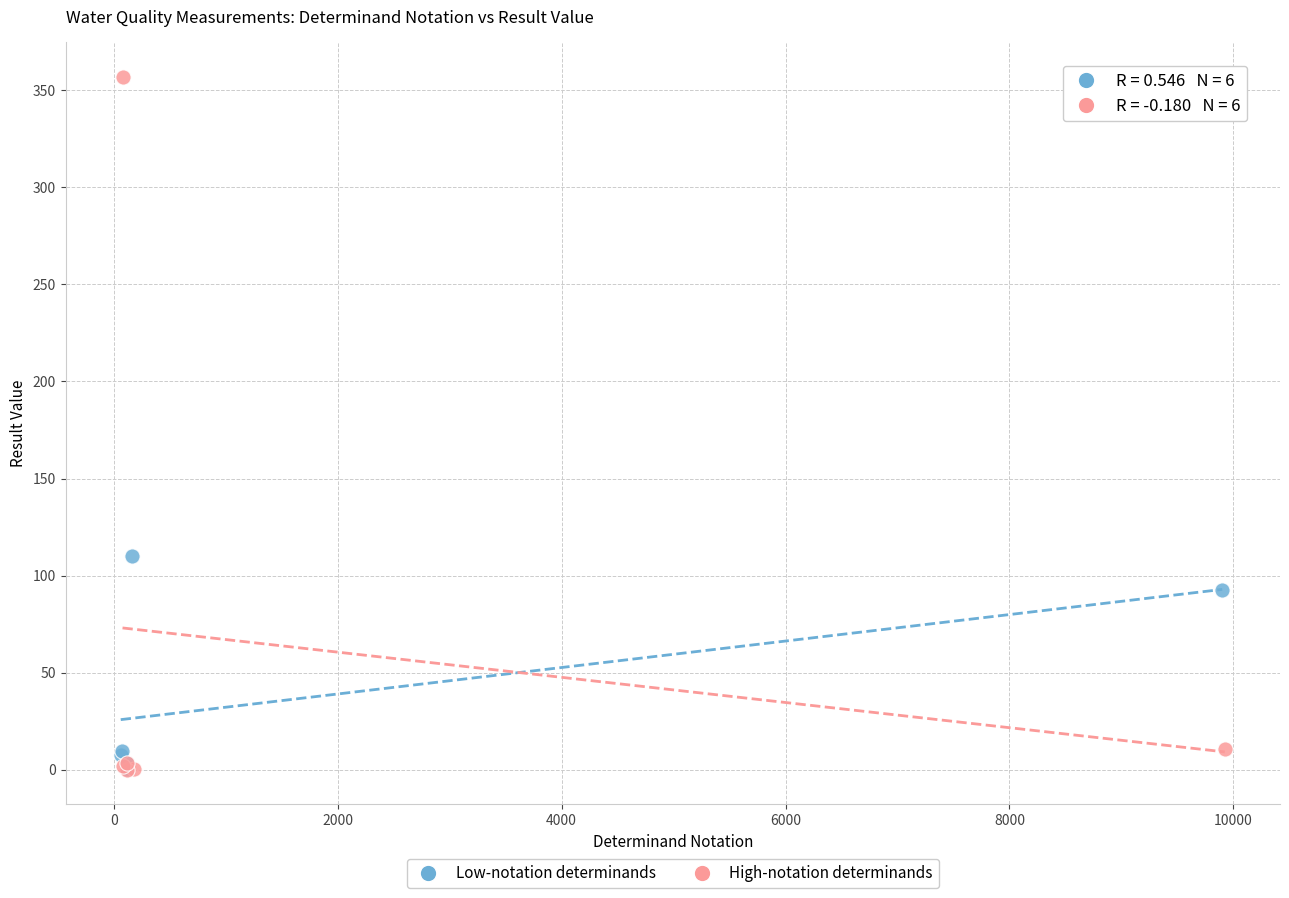

Which series has the largest Y range (max minus min)?

High-notation determinands